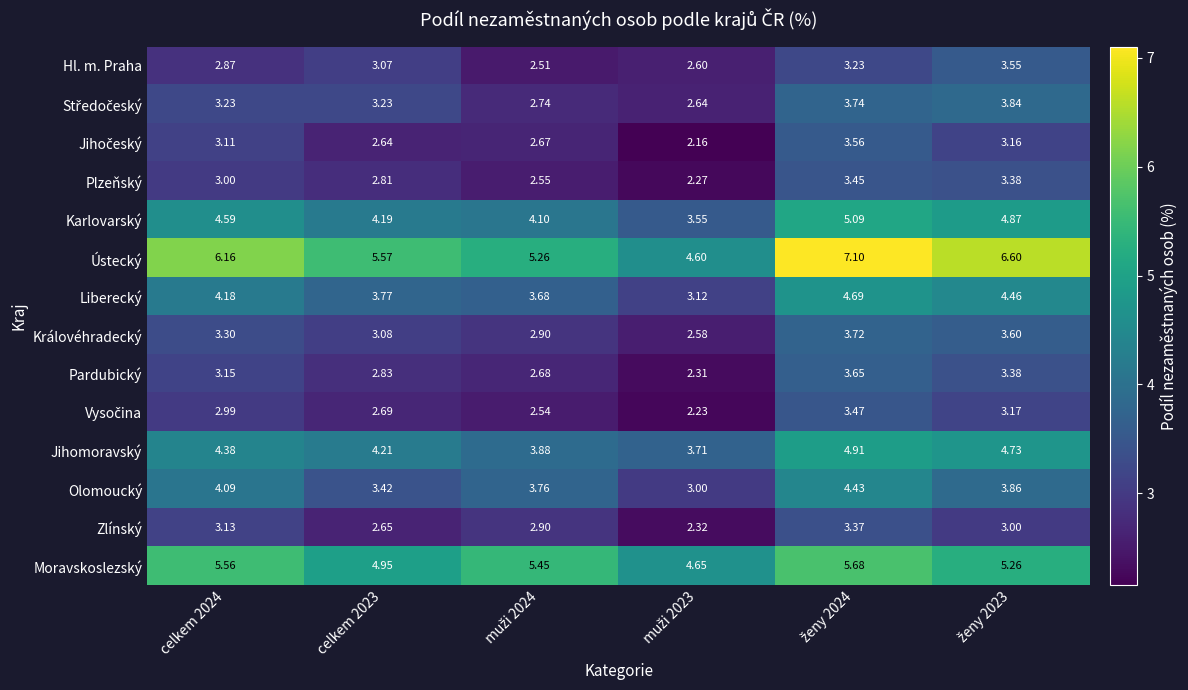

Which series has the largest total across all categories?

Ústecký